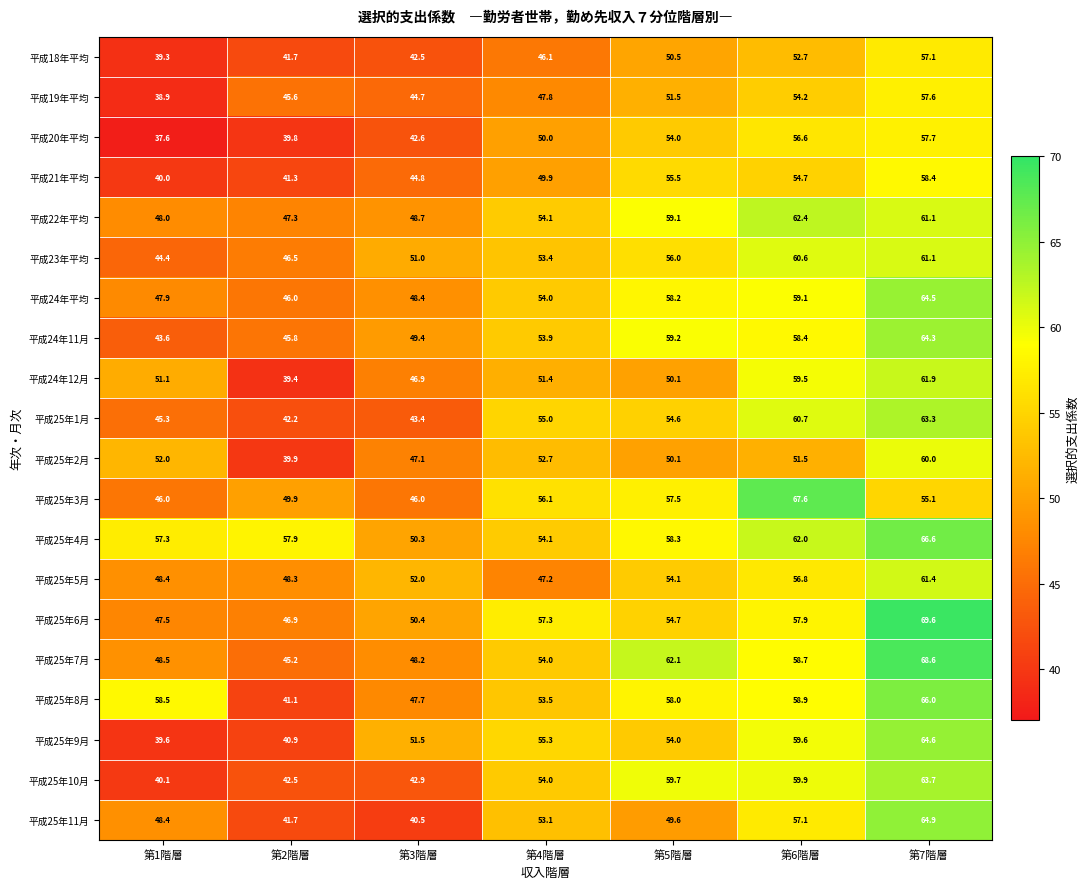

What is the total value across all series at 第4階層?

1052.9